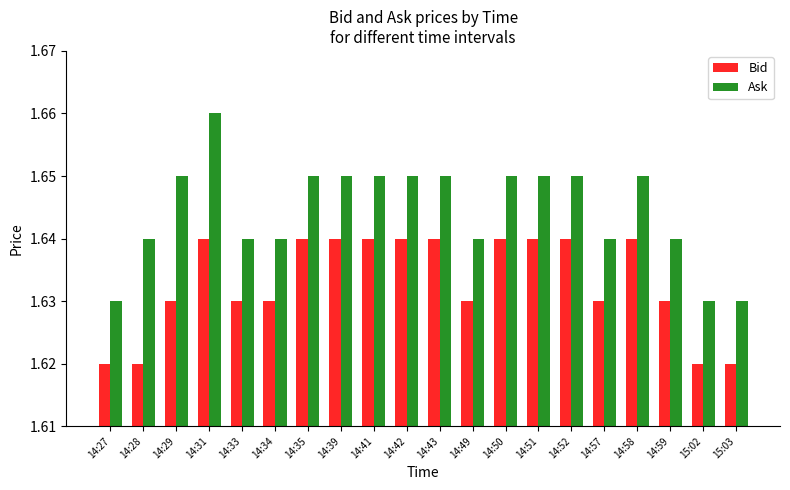

What position from the right is 14:41?

12